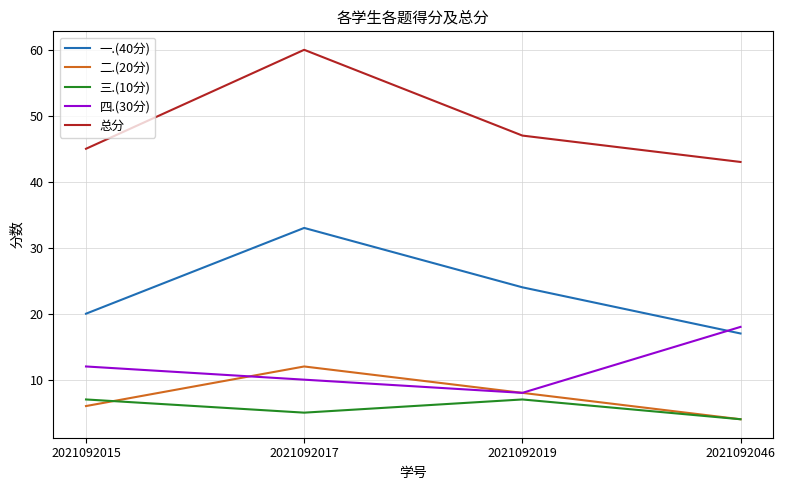

Reading left to right, what are all the values shown in this chart?

一.(40分): 20	33	24	17
二.(20分): 6	12	8	4
三.(10分): 7	5	7	4
四.(30分): 12	10	8	18
总分: 45	60	47	43